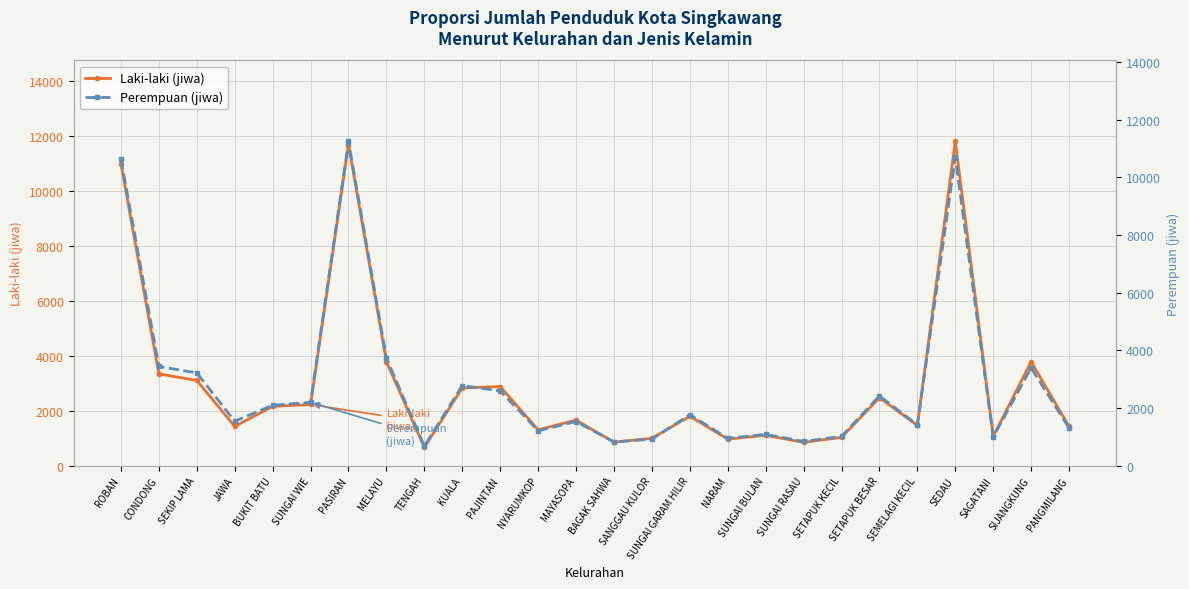

What is the sum of the Perempuan (jiwa) values at SUNGAI BULAN and SETAPUK BESAR?

3503